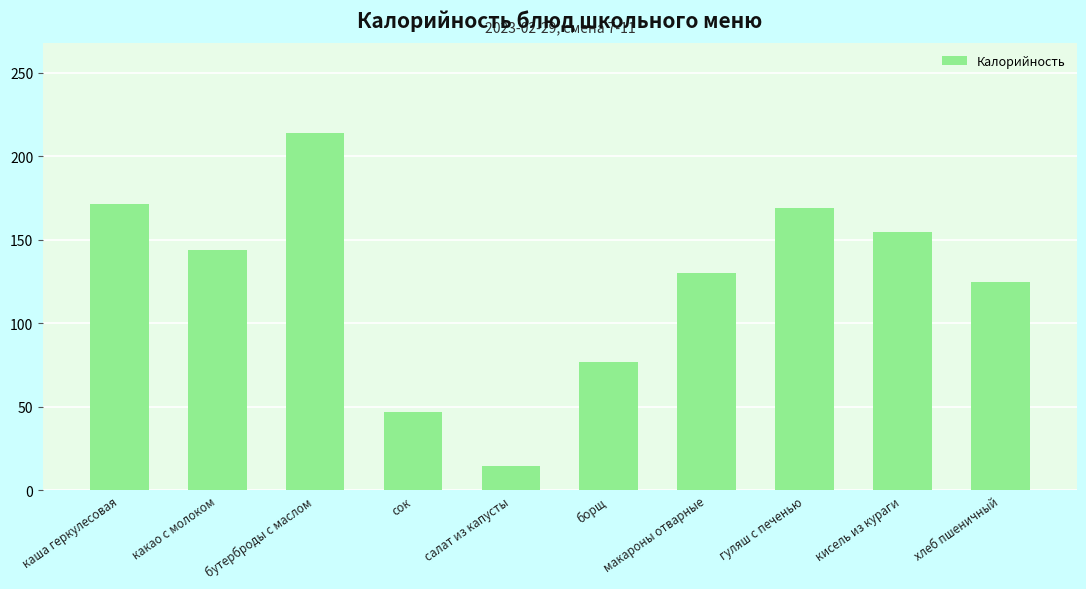

Reading left to right, transcribe all the data shown in this chart.

каша геркулесовая=171.3	какао с молоком=144.0	бутерброды с маслом=214.0	сок=47.0	салат из капусты=14.4	борщ=77.0	макароны отварные=129.9	гуляш с печенью=169.3	кисель из кураги=154.6	хлеб пшеничный=124.5